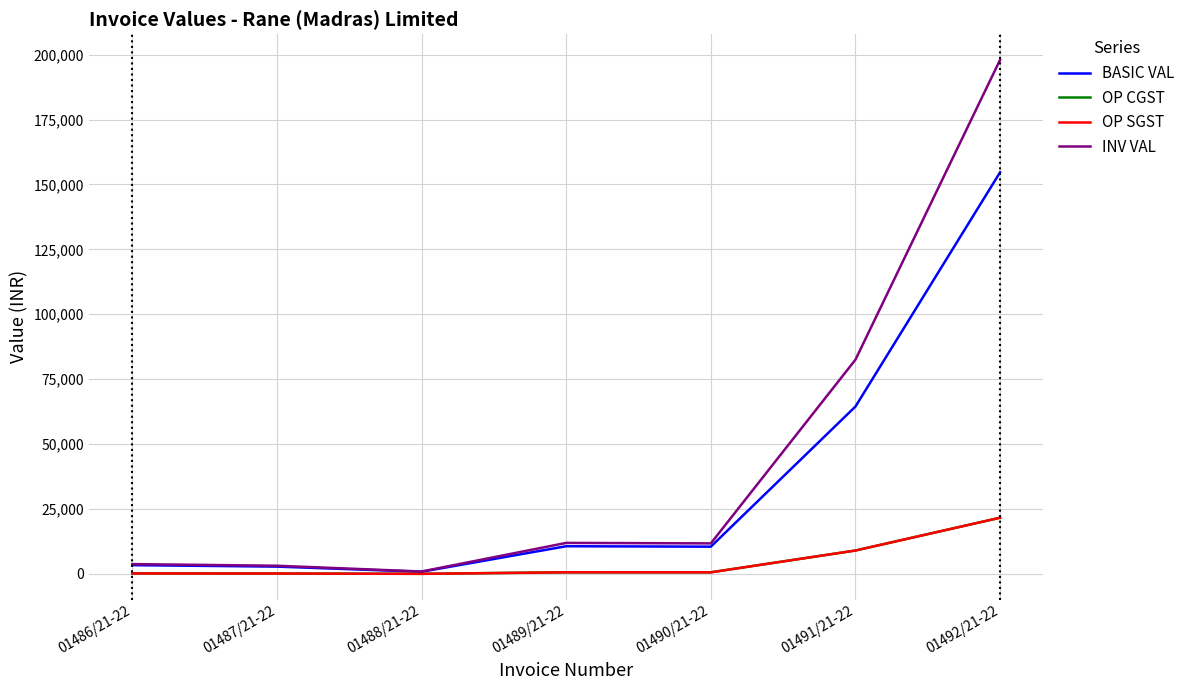

True or false: BASIC VAL and OP CGST intersect in this chart.

False